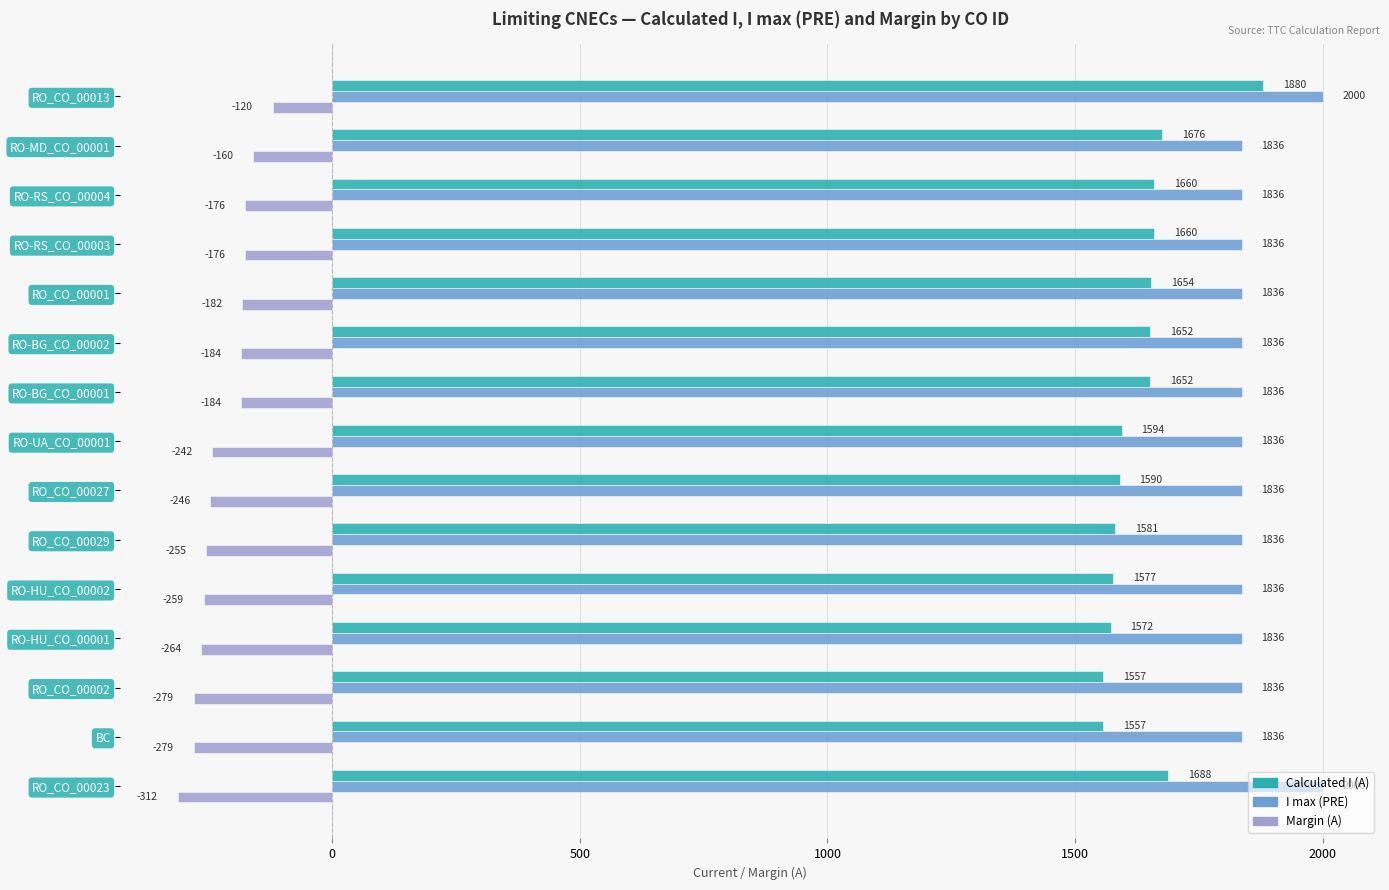

Which category has the lowest value across all series?

RO_CO_00023